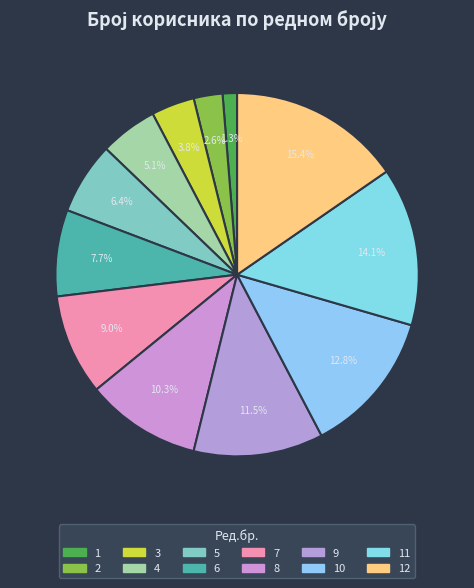

What is the smallest slice in the pie chart?

1